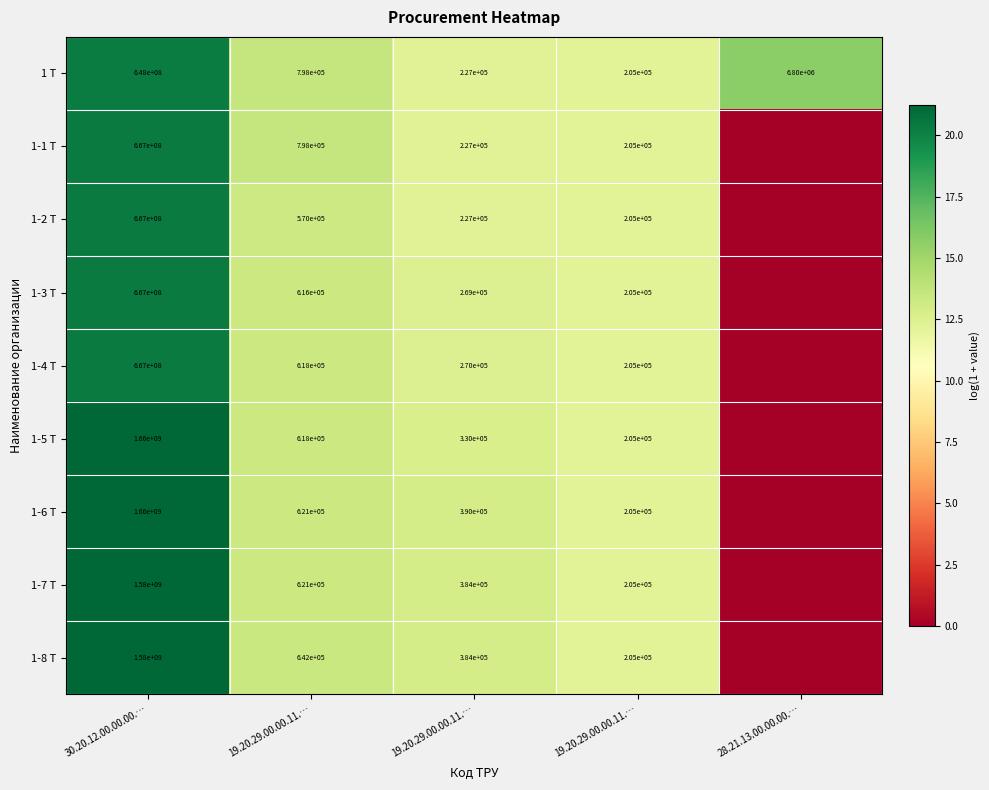

What is the greatest value displayed?

21.2